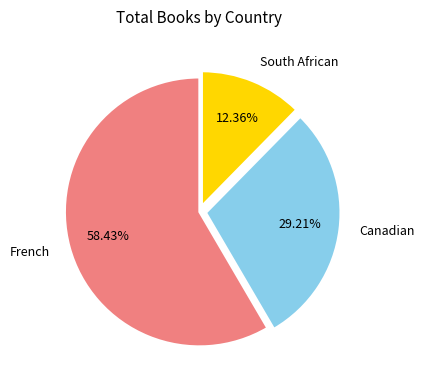

What is the largest slice in the pie chart?

French